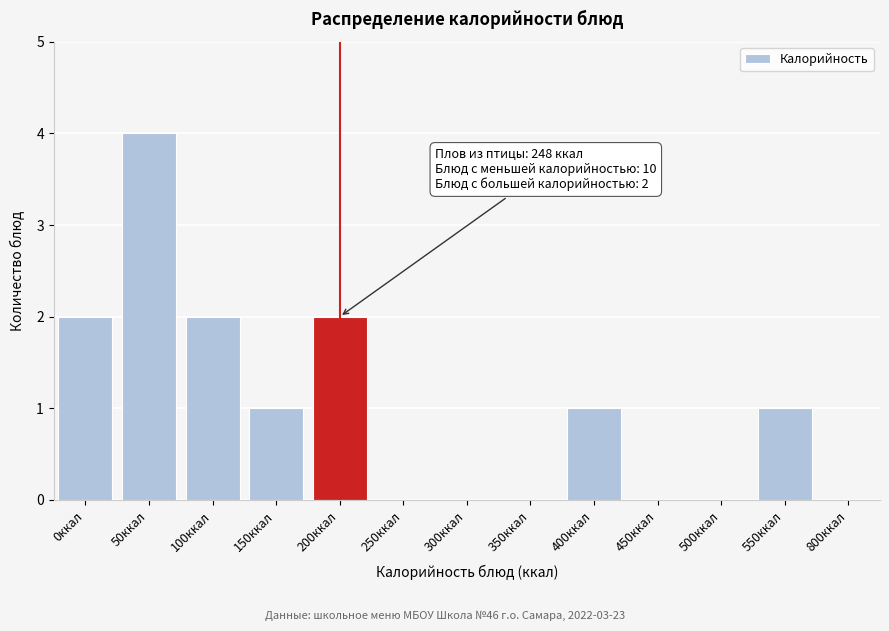

Reading left to right, extract all data points from this chart.

0ккал=2	50ккал=4	100ккал=2	150ккал=1	200ккал=2	250ккал=0	300ккал=0	350ккал=0	400ккал=1	450ккал=0	500ккал=0	550ккал=1	800ккал=0